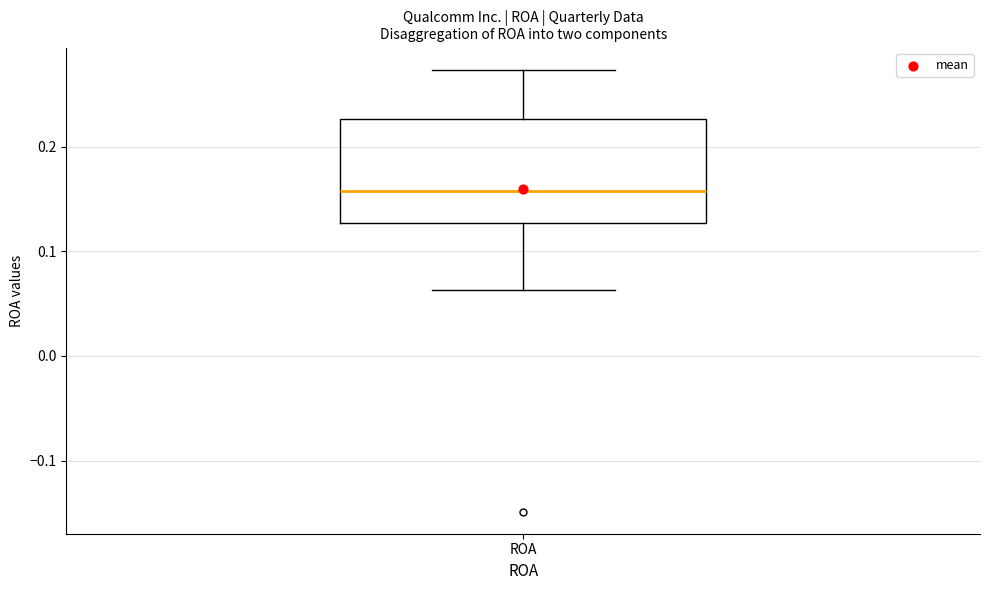

Where is the upper edge of the box for ROA on the y-axis? The values are not printed on the chart, so give them approximately, as read against the axis.

0.23